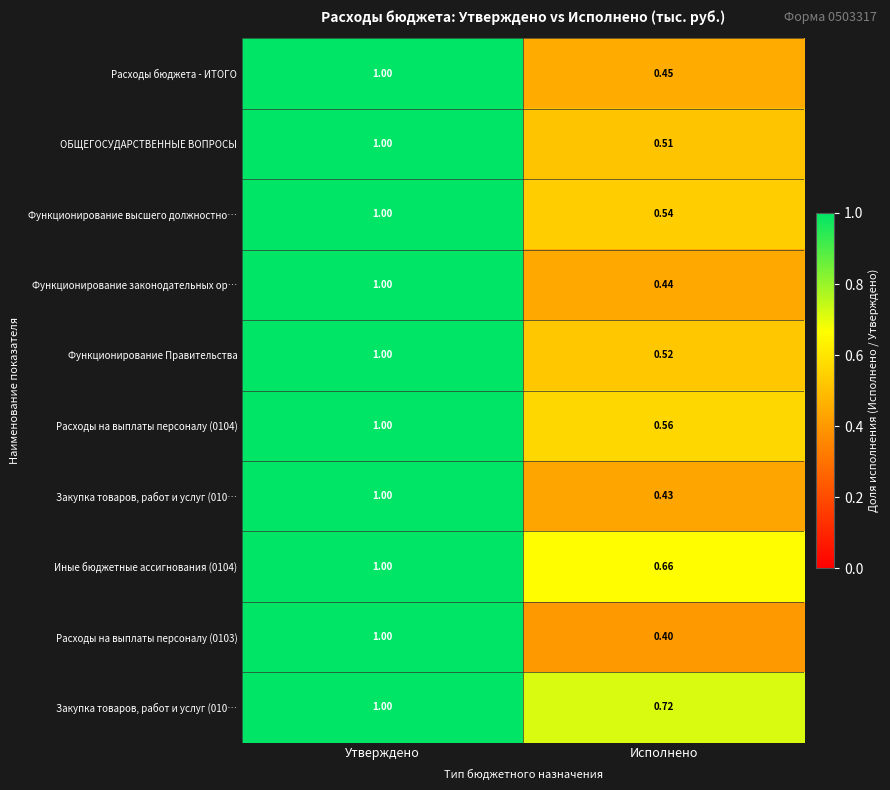

How many data points does each series have?

2